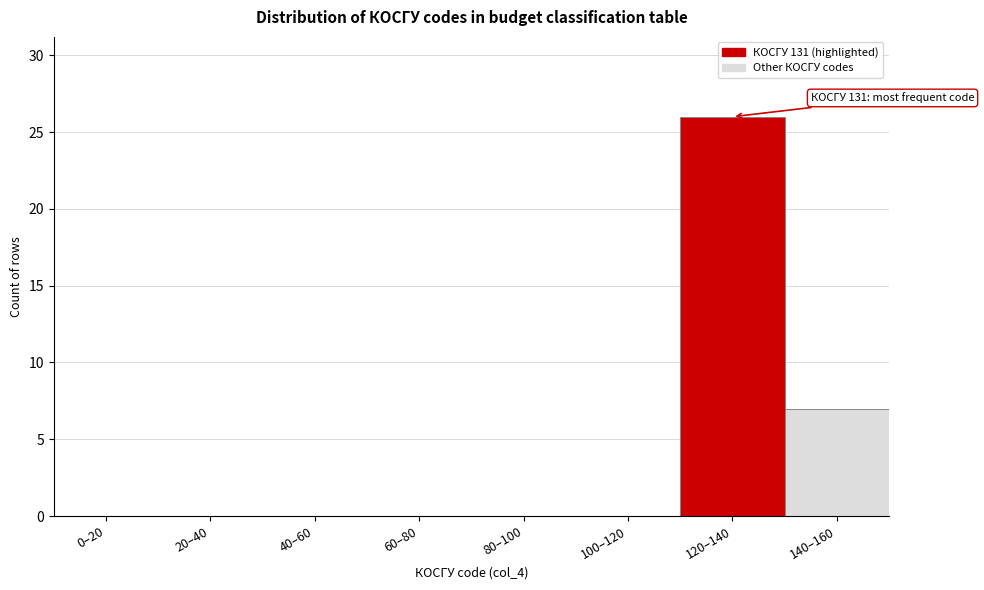

Reading right to left, list all the values displayed in this chart.

140–160=7	120–140=26	100–120=0	80–100=0	60–80=0	40–60=0	20–40=0	0–20=0